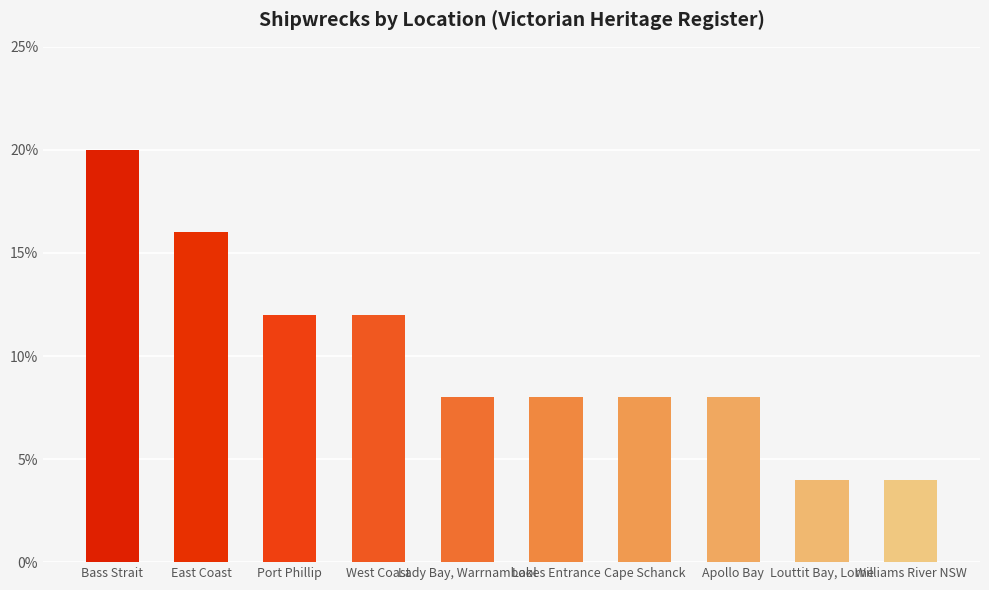

Is it true that the value at Apollo Bay is 0.0?

False